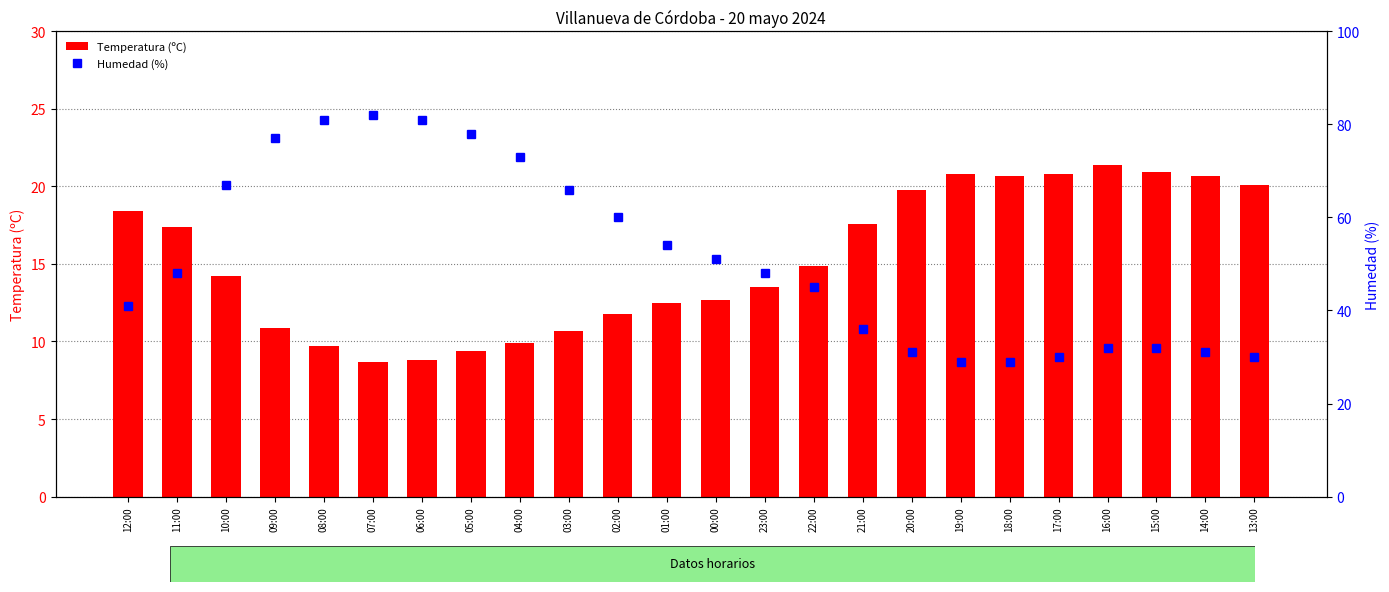

Which category has the highest value across all series?

07:00